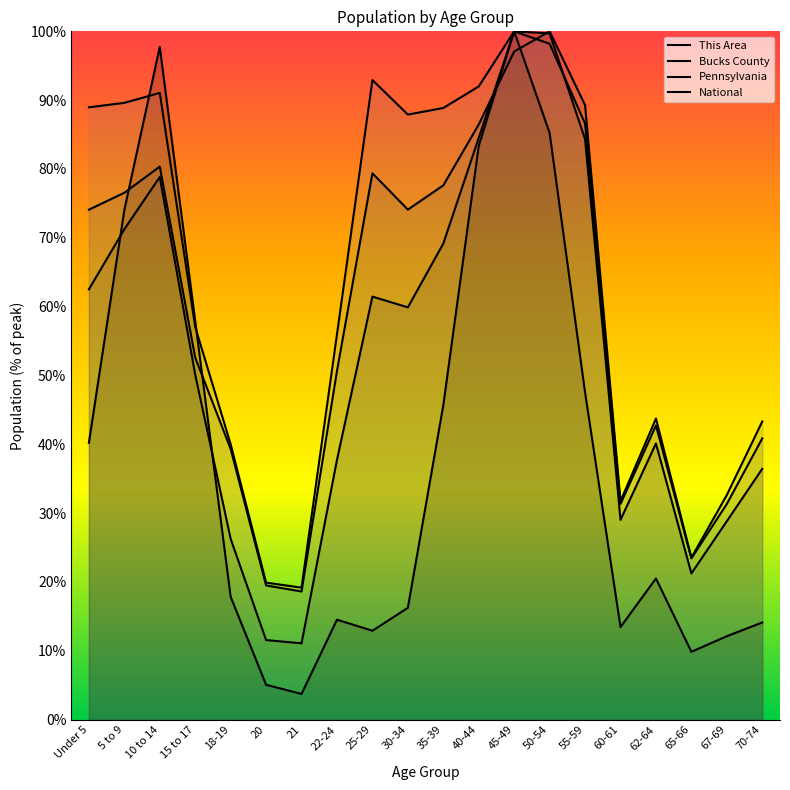

What is the label of the 14th point from the left?

50-54